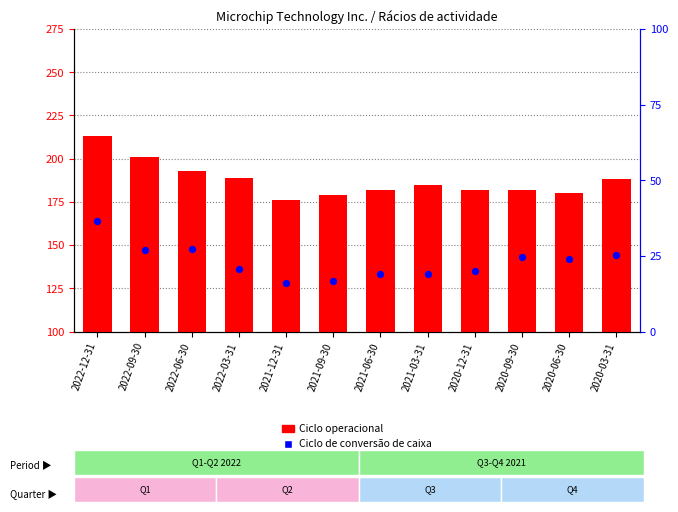

At how many categories does at least one series exceed 207?

1